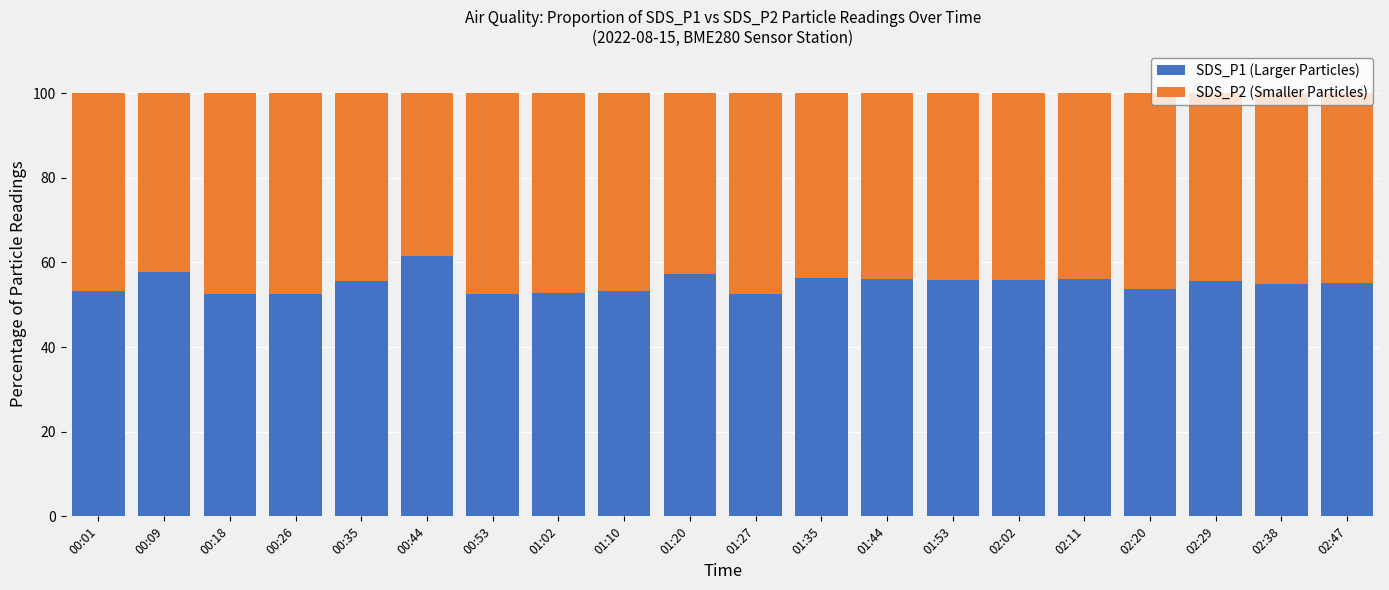

What is the value of the SDS_P1 (Larger Particles) bar at the 1st from the left?

53.2